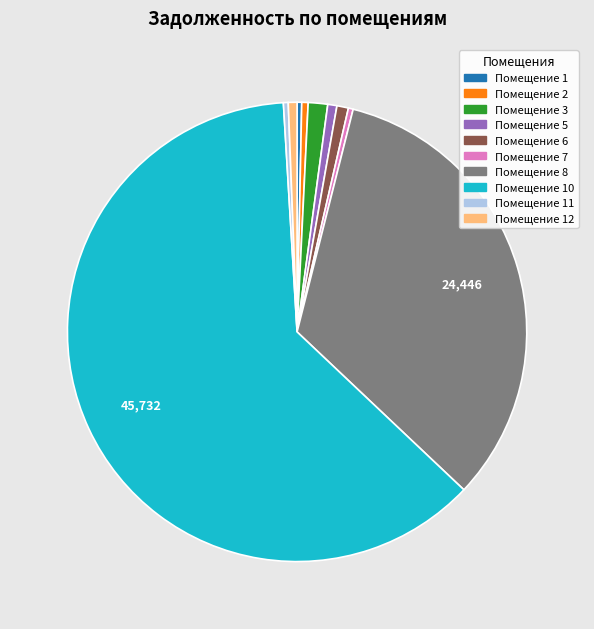

Does any single category account for the majority?

Yes